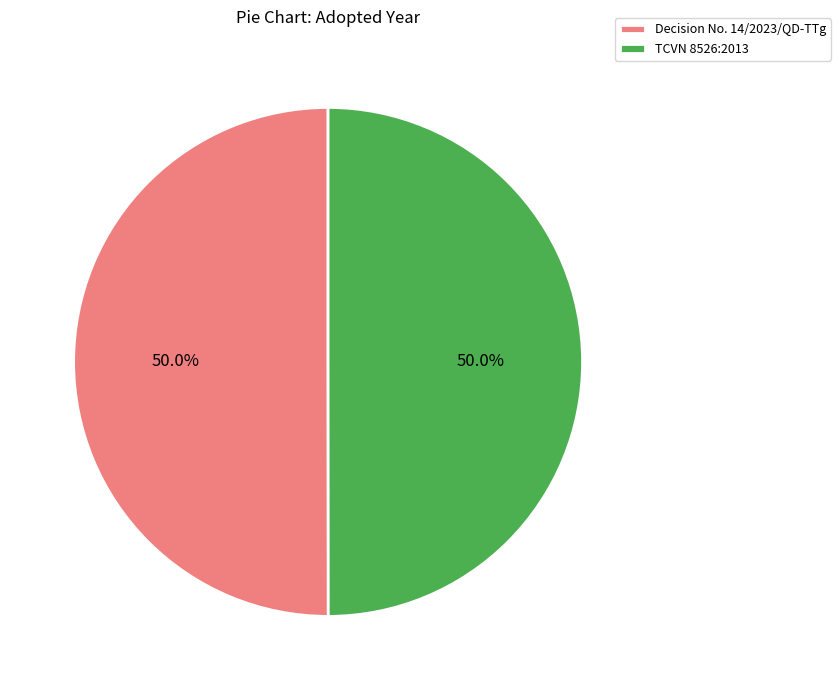

What is the ratio of the value at TCVN 8526:2013 to the value at Decision No. 14/2023/QD-TTg?

1.0